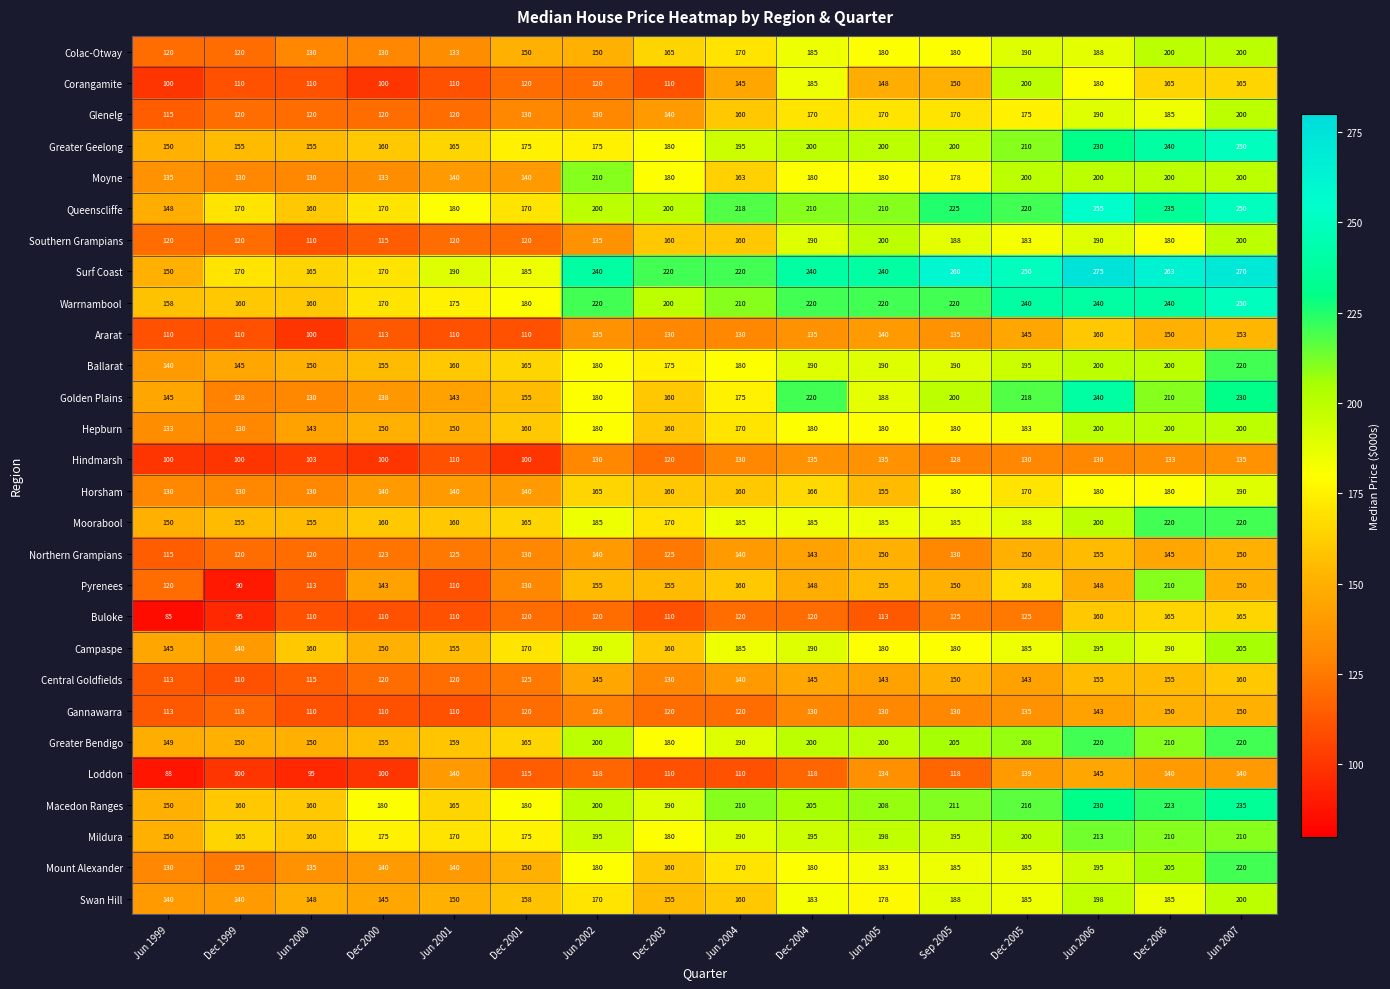

Which series has the widest spread of values?

Surf Coast